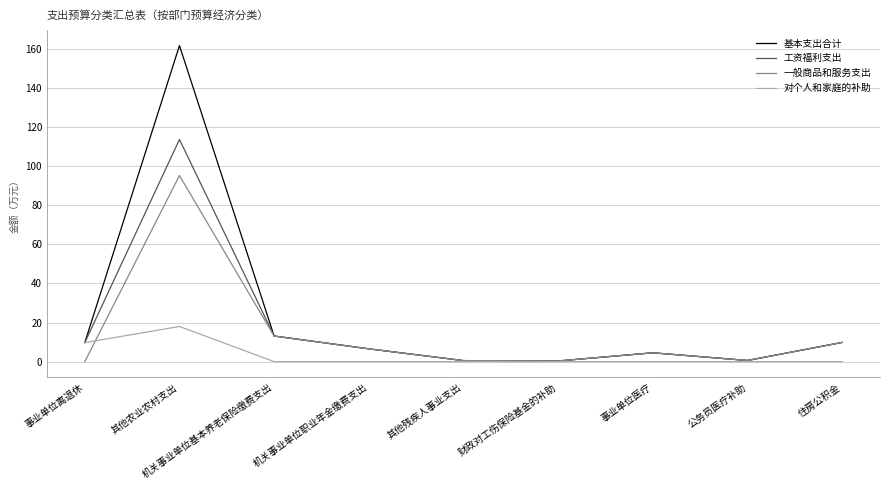

What are all the series names shown in the legend?

基本支出合计, 工资福利支出, 一般商品和服务支出, 对个人和家庭的补助